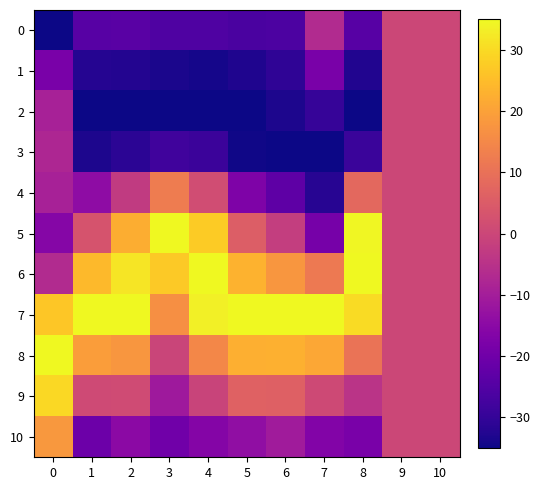

How many data points does each series have?

11